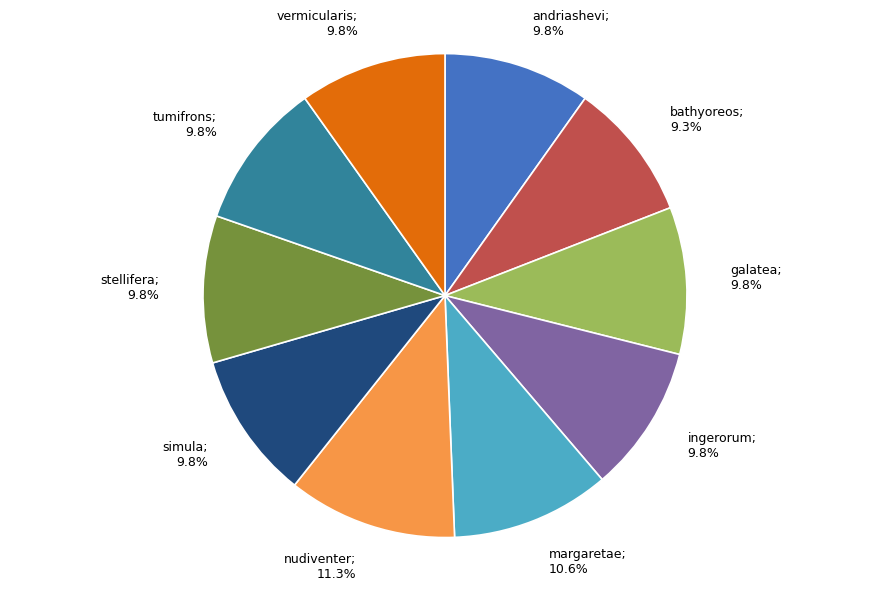

How many segments does this pie chart have?

10